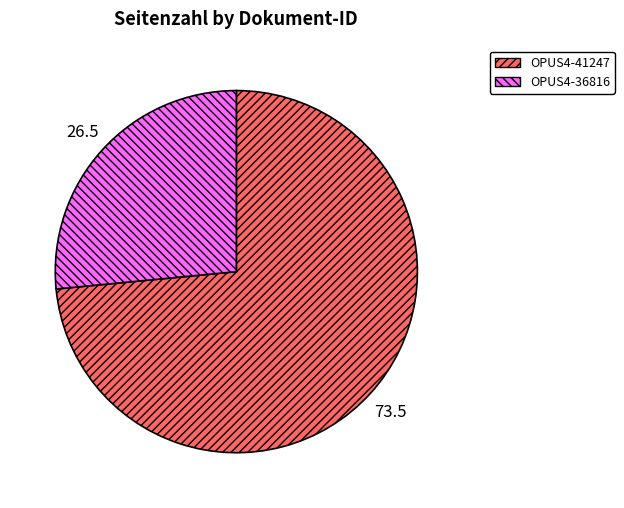

Does any single category account for the majority?

Yes